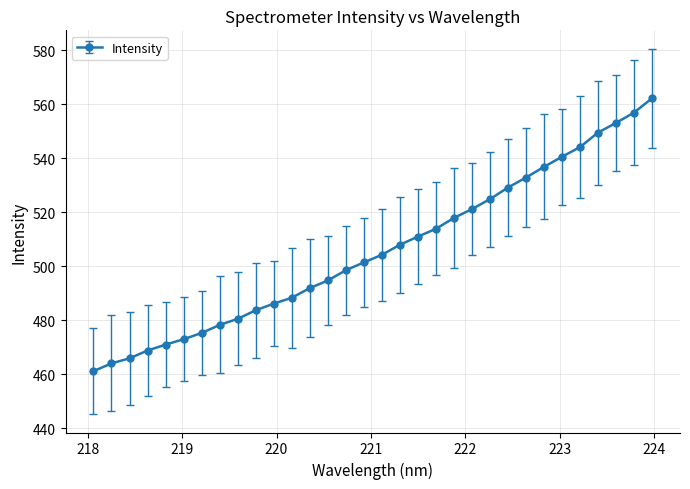

What is the difference between the second highest and second lowest values?

92.9